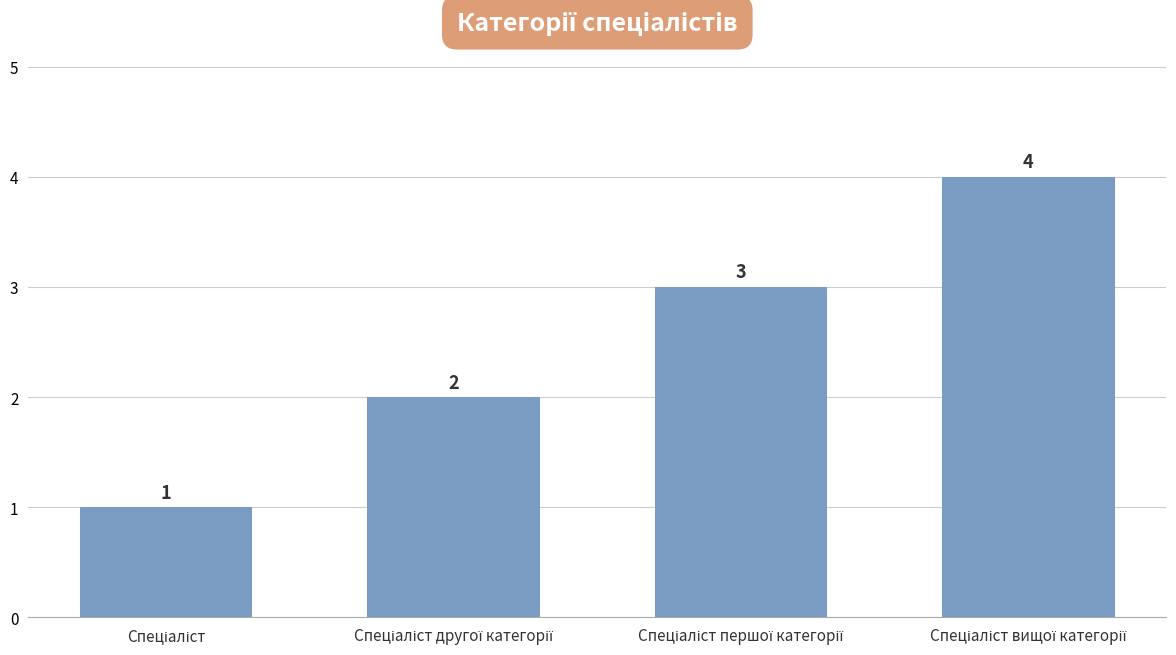

Count the values in the range 2 to 4.

3